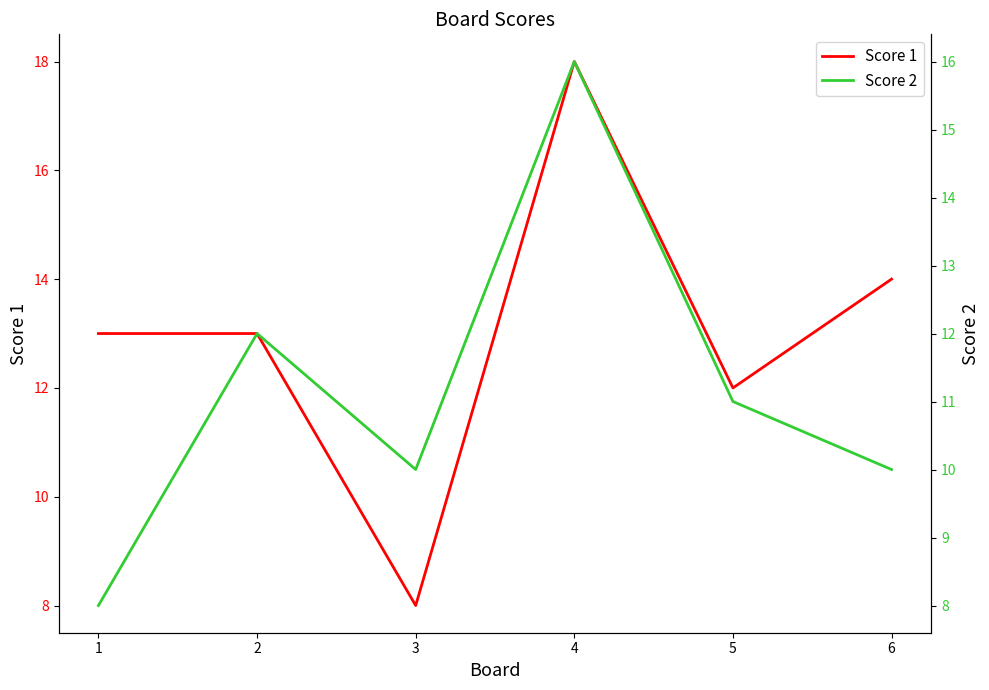

Which series has the largest total across all categories?

Score 1